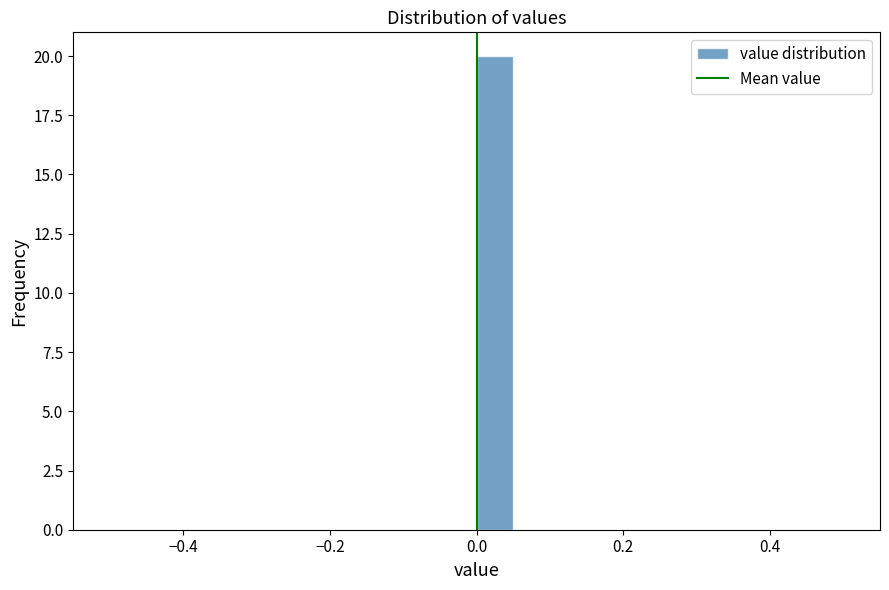

Around what value on the x-axis is the tallest bar? Give the approximate position of its centre, as read against the axis.

0.02